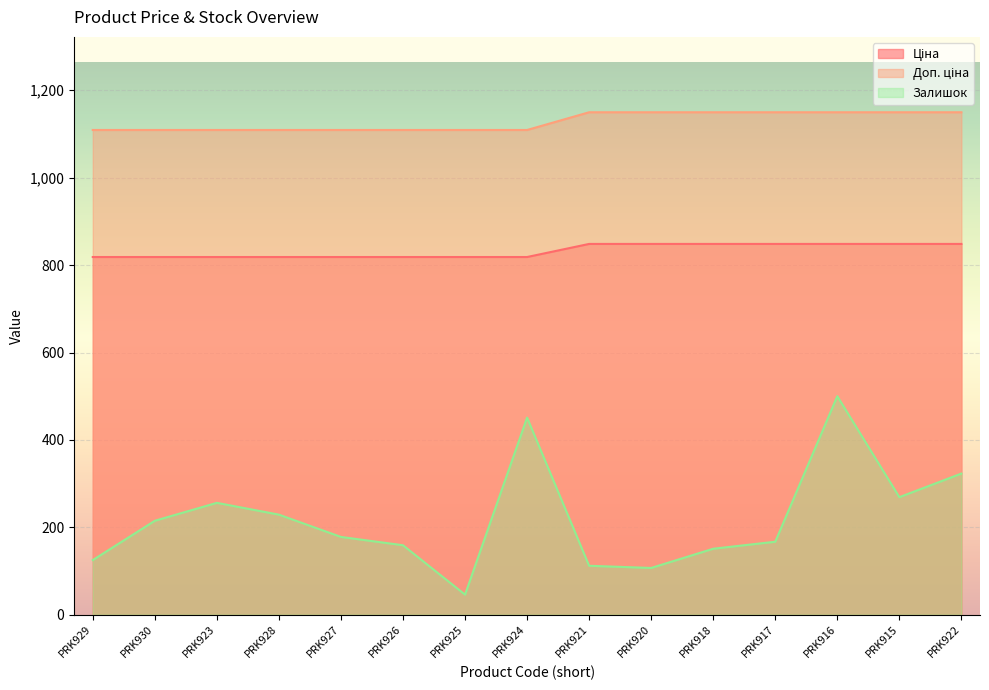

List the labels in order of Залишок value, largest first.

PRK916, PRK924, PRK922, PRK915, PRK923, PRK928, PRK930, PRK927, PRK917, PRK926, PRK918, PRK929, PRK921, PRK920, PRK925